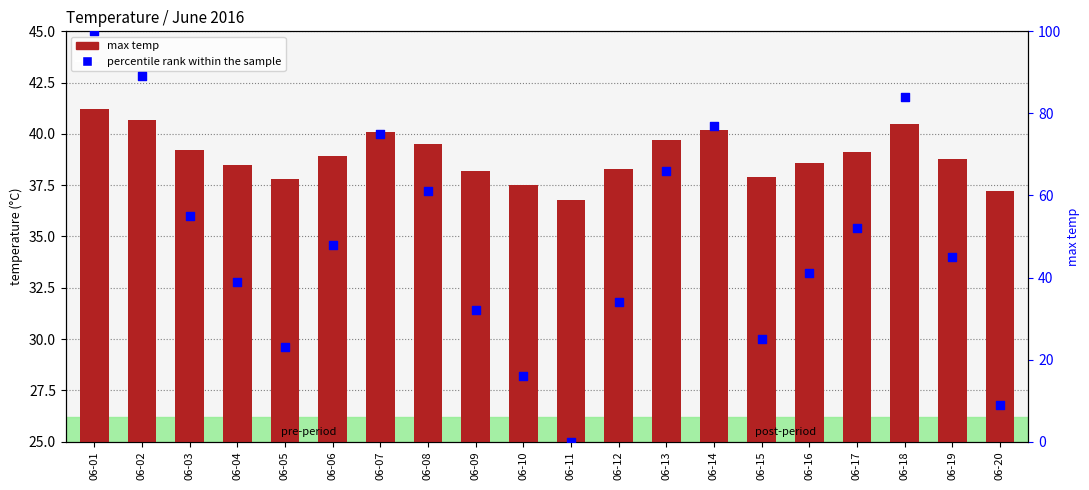

Which series contains the highest Y value?

percentile rank within the sample